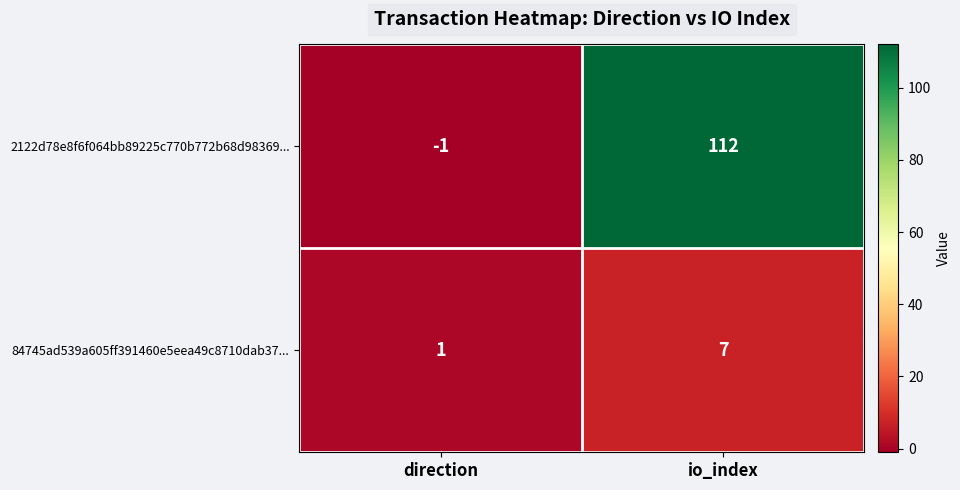

What is the difference between the highest and lowest values at io_index?

105